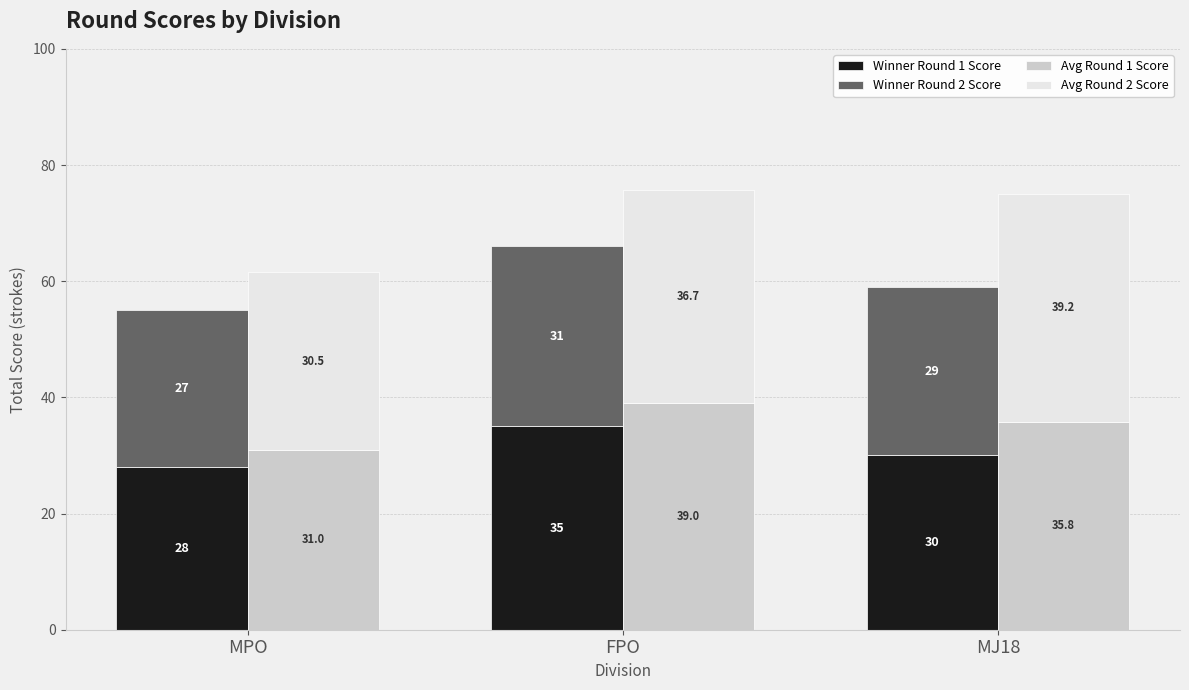

Reading left to right, what are all the values shown in this chart?

Winner Round 1 Score: MPO=28.0	FPO=35.0	MJ18=30.0
Winner Round 2 Score: MPO=27.0	FPO=31.0	MJ18=29.0
Avg Round 1 Score: MPO=31.0	FPO=39.0	MJ18=35.8
Avg Round 2 Score: MPO=30.5	FPO=36.7	MJ18=39.2